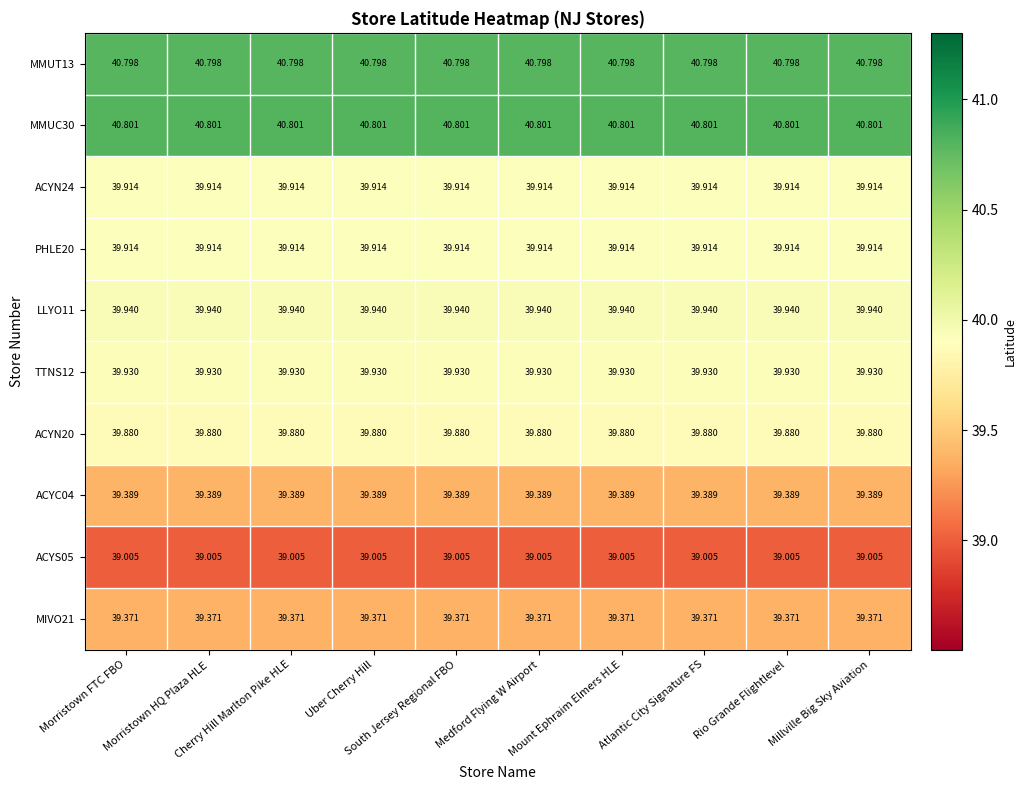

At which category is the sum across all series the highest?

Morristown FTC FBO